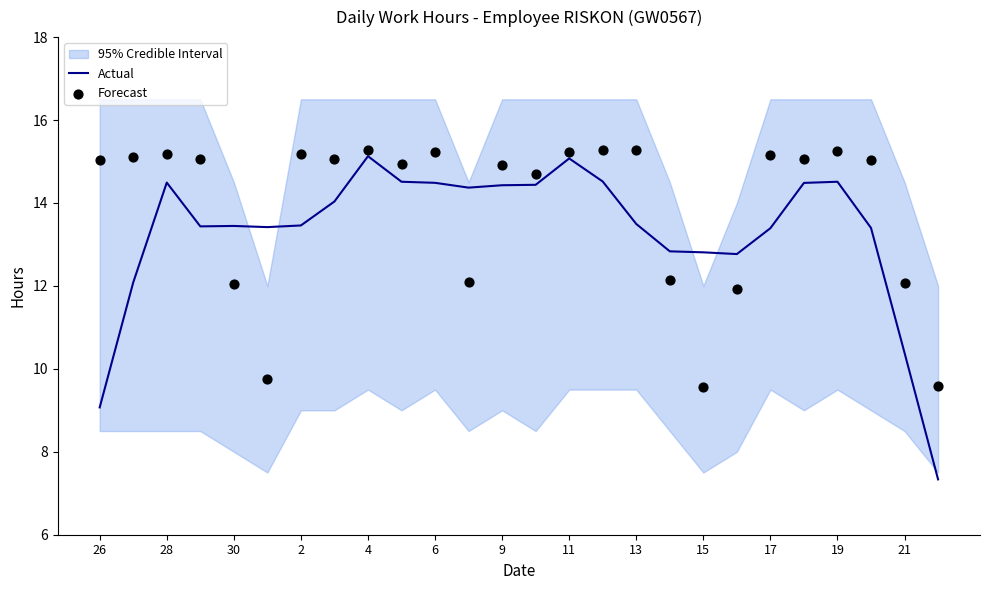

What is the highest value of the Actual series?

15.1